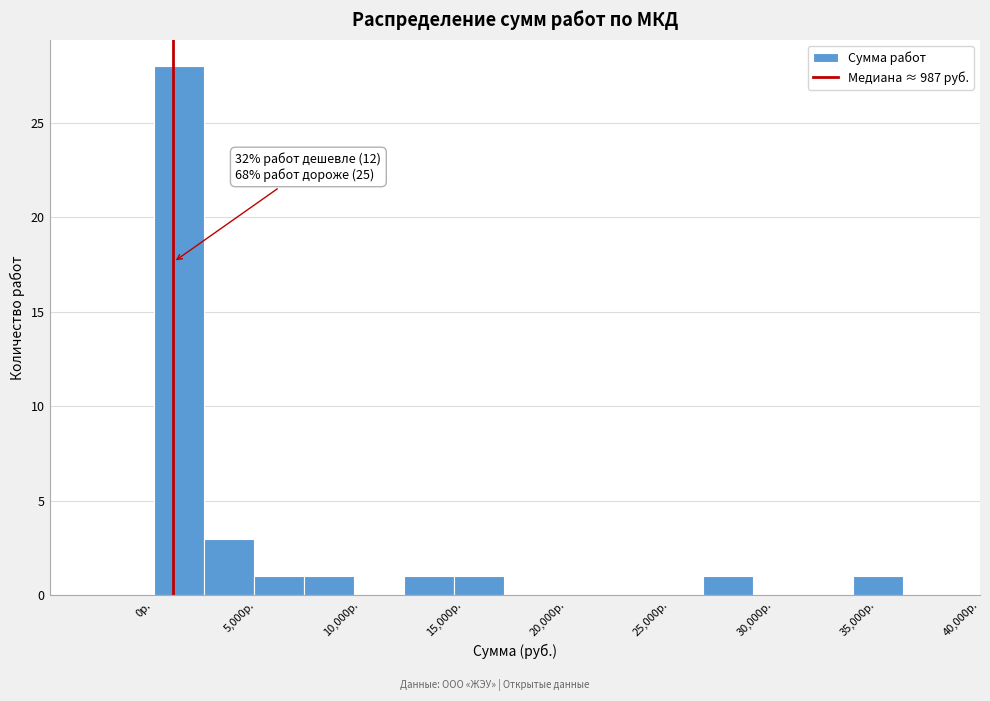

Over which range of the x-axis is the bar tallest?

0 to 2500